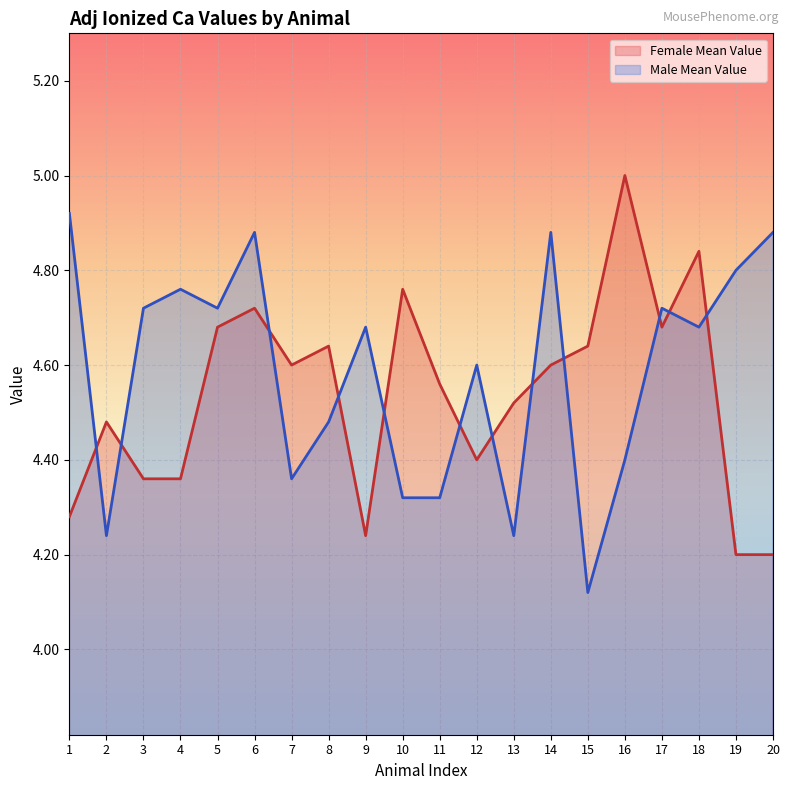

Between 4 and 16, which is larger?

16